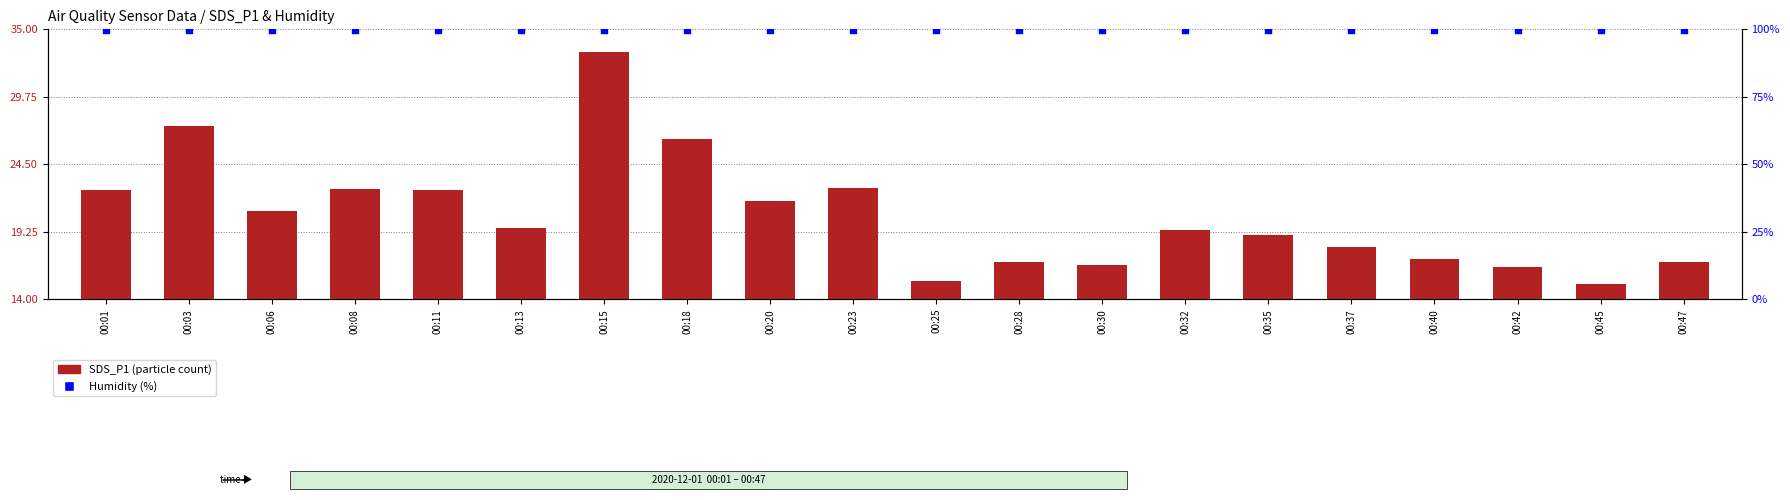

Which series has the largest Y range (max minus min)?

SDS_P1 (particle count)